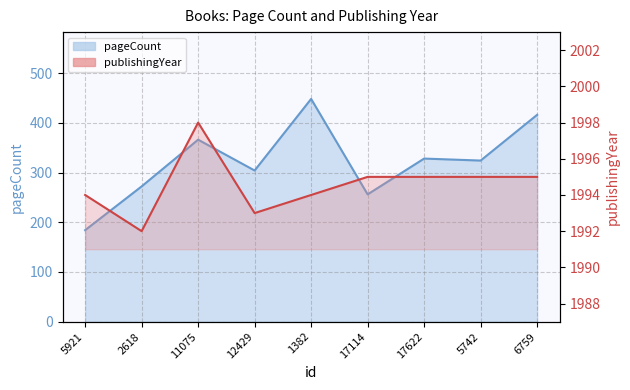

Which category has the highest value across all series?

11075